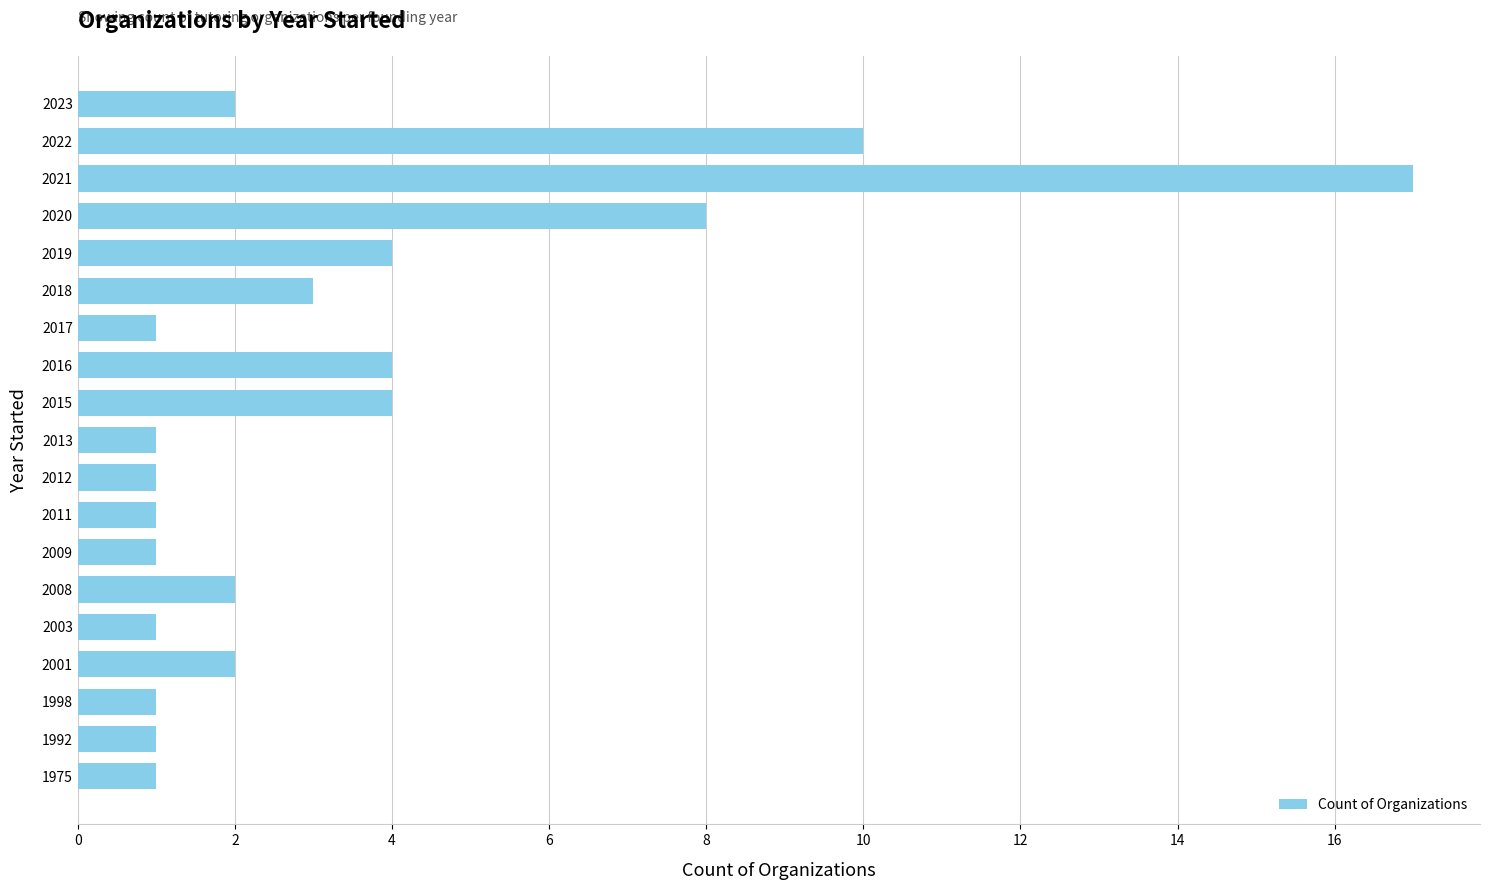

What is the change in value from 2003 to 2019?

+3